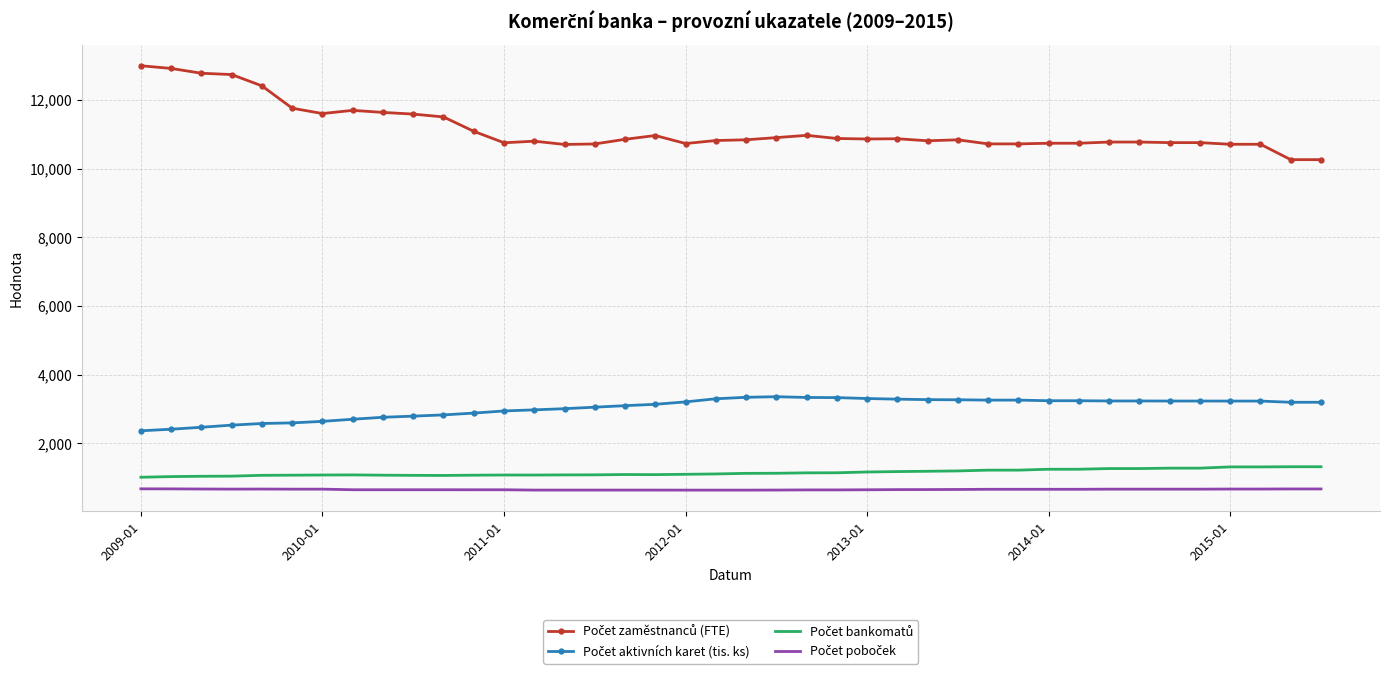

What is the greatest value displayed?

12999.0